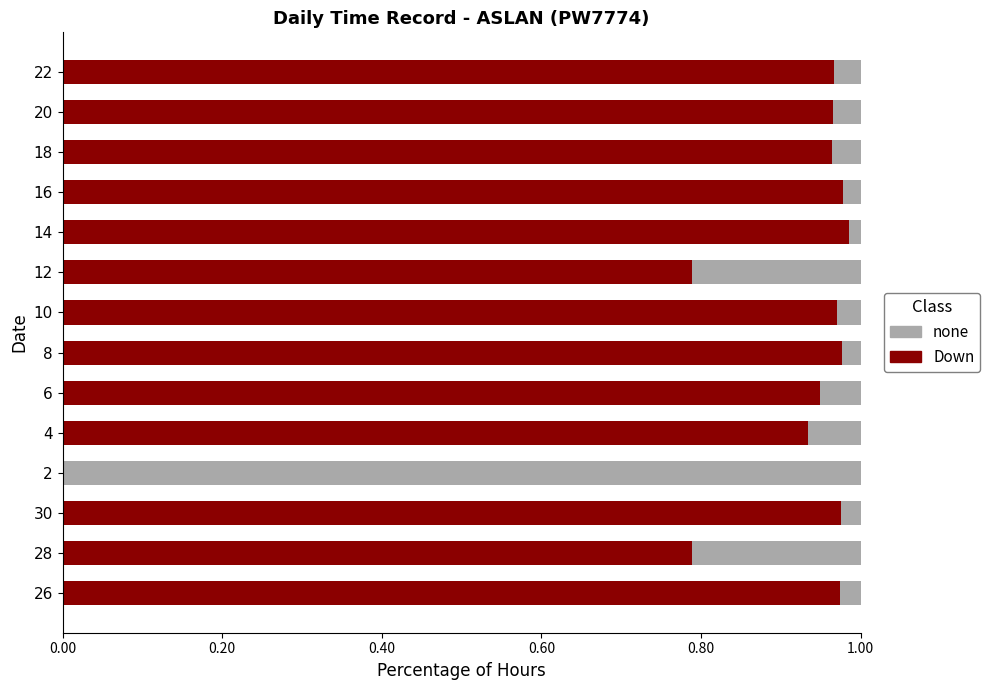

What is the sum of all Down values?

12.2